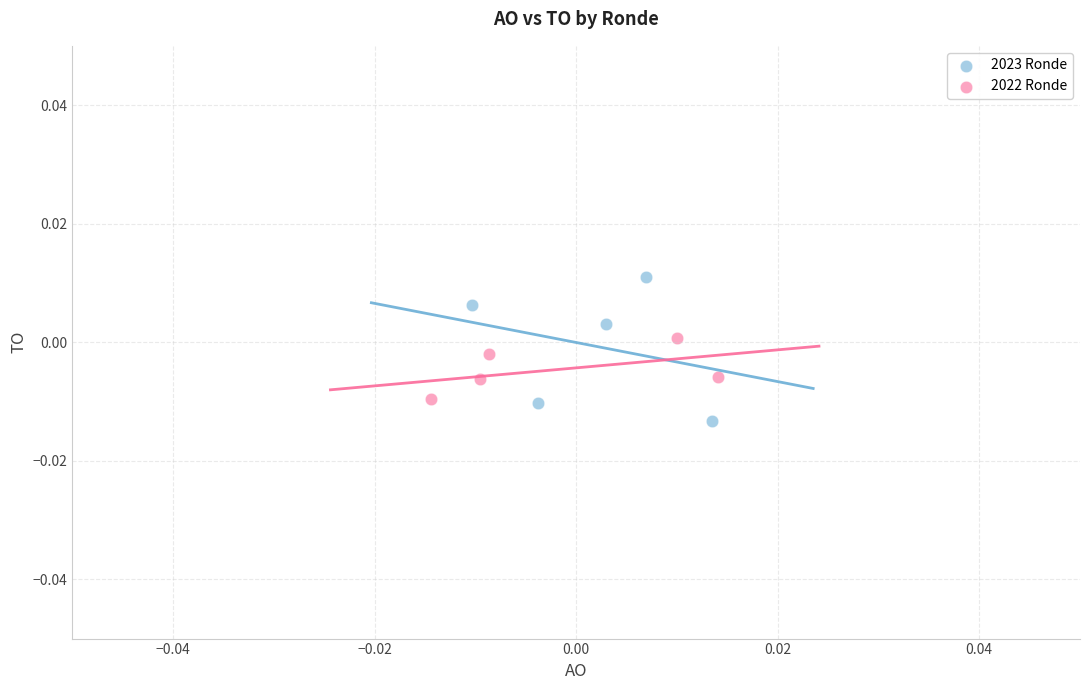

Which series reaches the maximum Y coordinate?

2023 Ronde